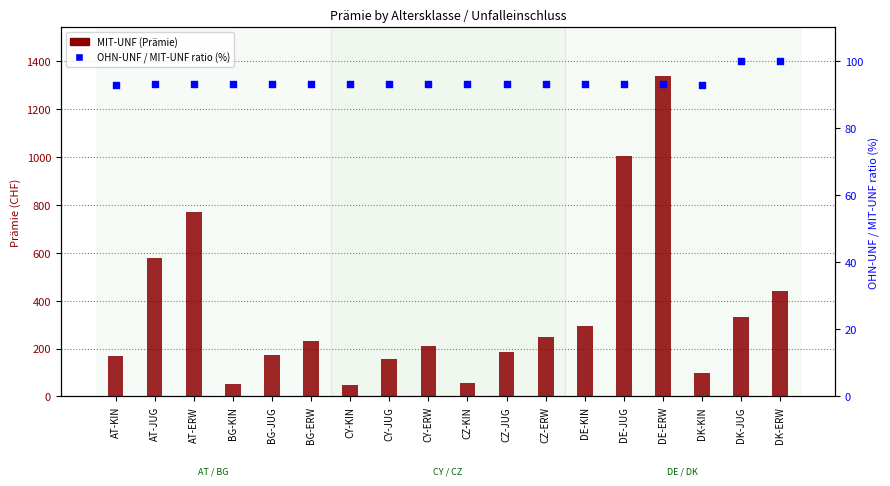

Which series reaches the maximum Y coordinate?

MIT-UNF